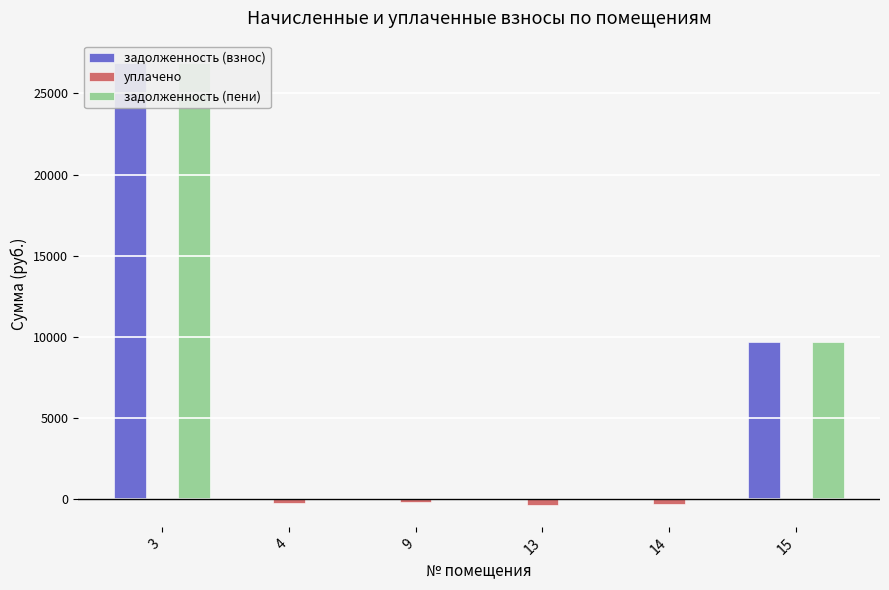

What is the value of the задолженность (взнос) bar at the 1st from the left?

26881.8